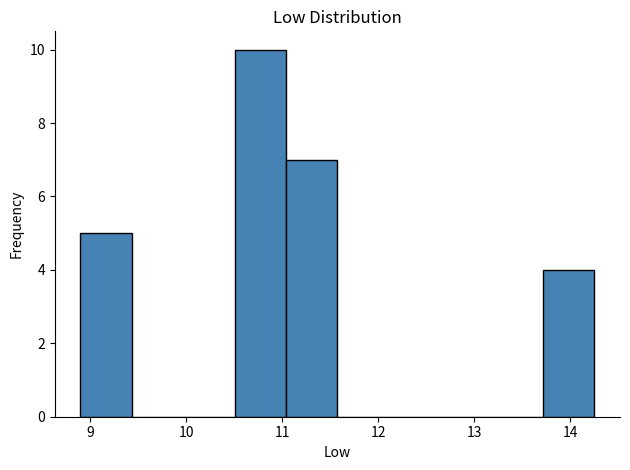

Reading left to right, transcribe this chart: for each bar, give the range it covers on the x-axis and its height. Neither the bar edges nor the heights are printed on the chart, so give them approximately, as read against the axes.

8.9 to 9.4: 5
9.4 to 10.0: 0
10.0 to 10.5: 0
10.5 to 11.0: 10
11.0 to 11.6: 7
11.6 to 12.1: 0
12.1 to 12.6: 0
12.6 to 13.2: 0
13.2 to 13.7: 0
13.7 to 14.3: 4